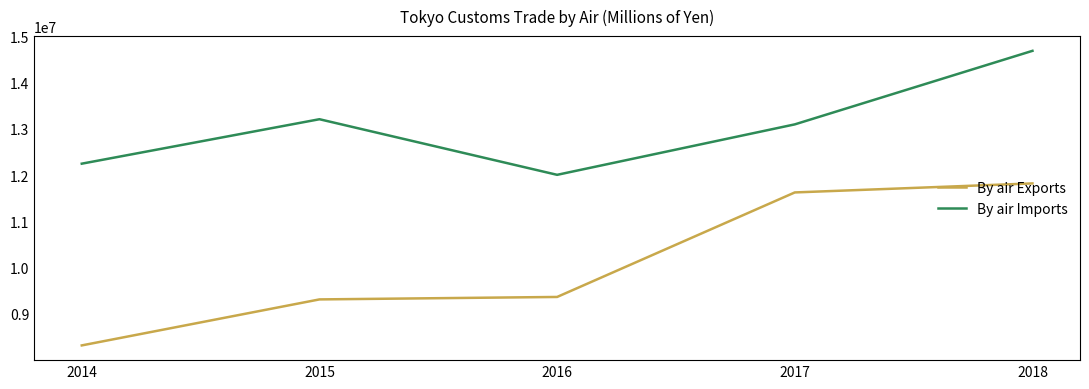

What is the difference between the highest and lowest values at 2018?

2864879